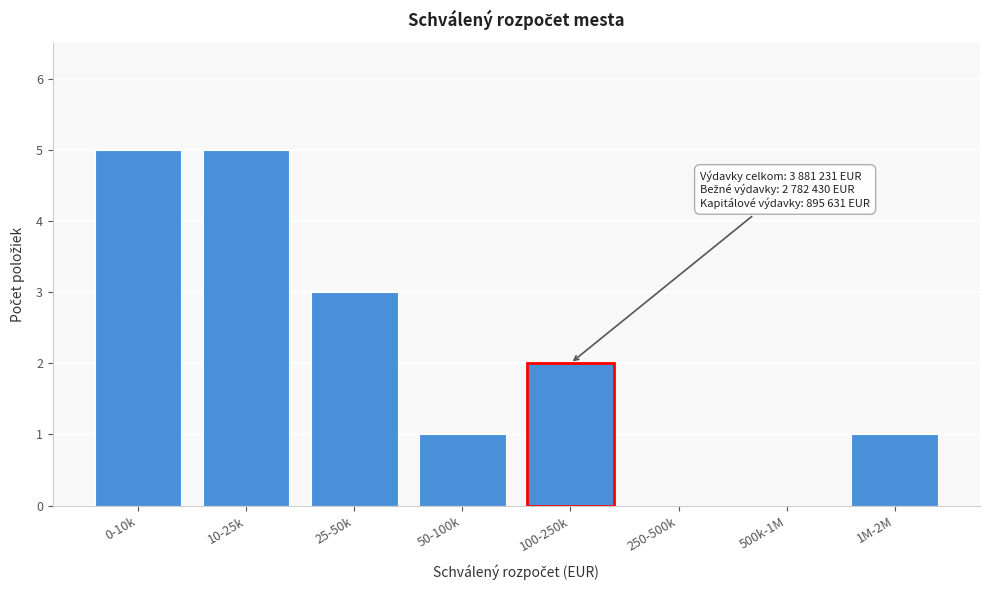

Reading right to left, list all the values displayed in this chart.

1M-2M=1	500k-1M=0	250-500k=0	100-250k=2	50-100k=1	25-50k=3	10-25k=5	0-10k=5